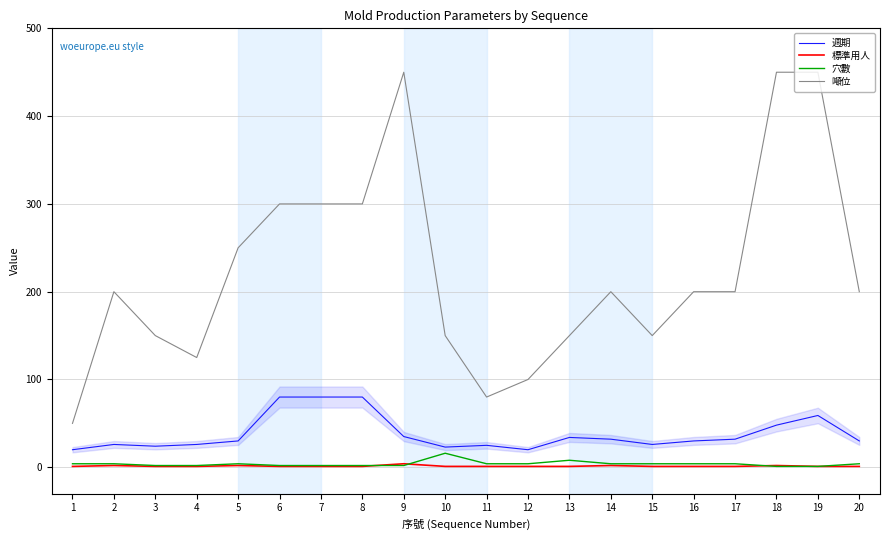

What is the total value across all series at 9?

491